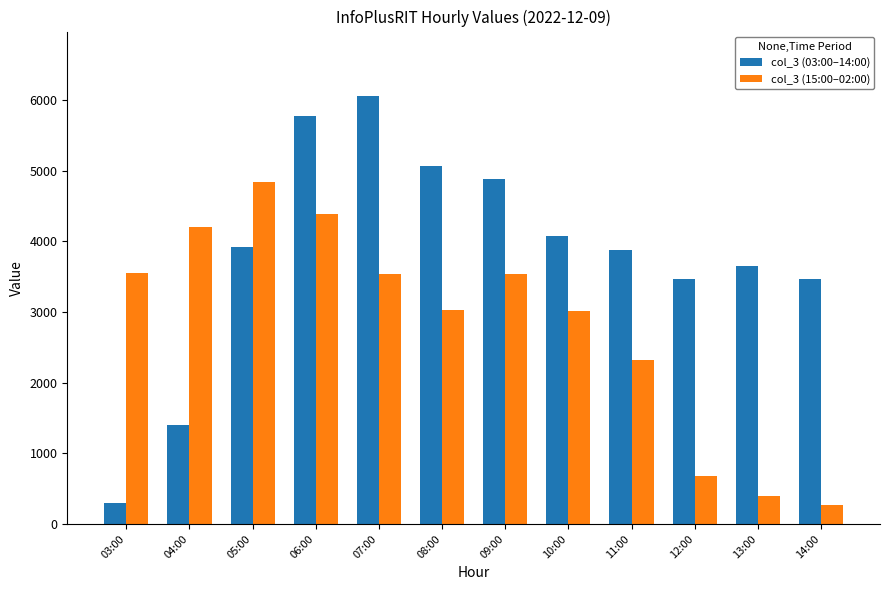

True or false: col_3 (15:00–02:00) has a value of 2361 at 06:00.

False